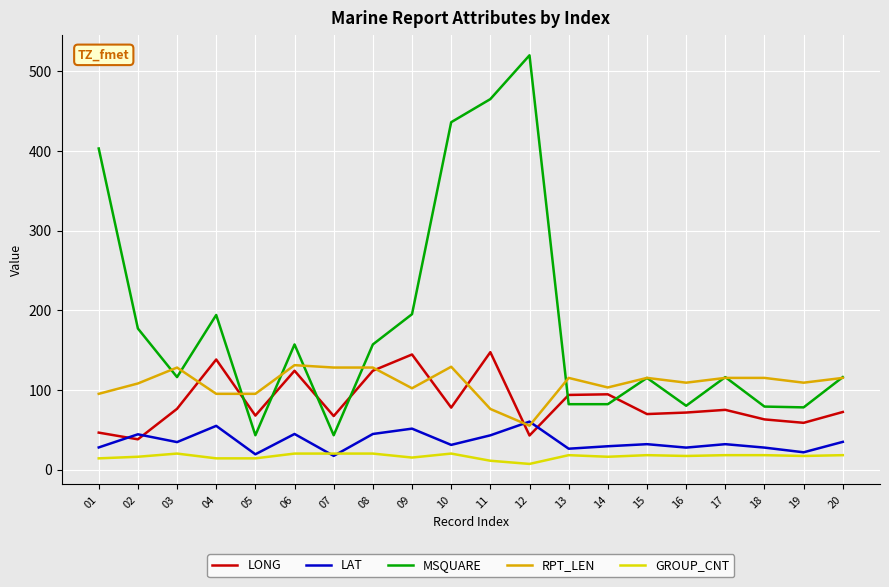

True or false: LAT has more than 0 interior local peaks.

True